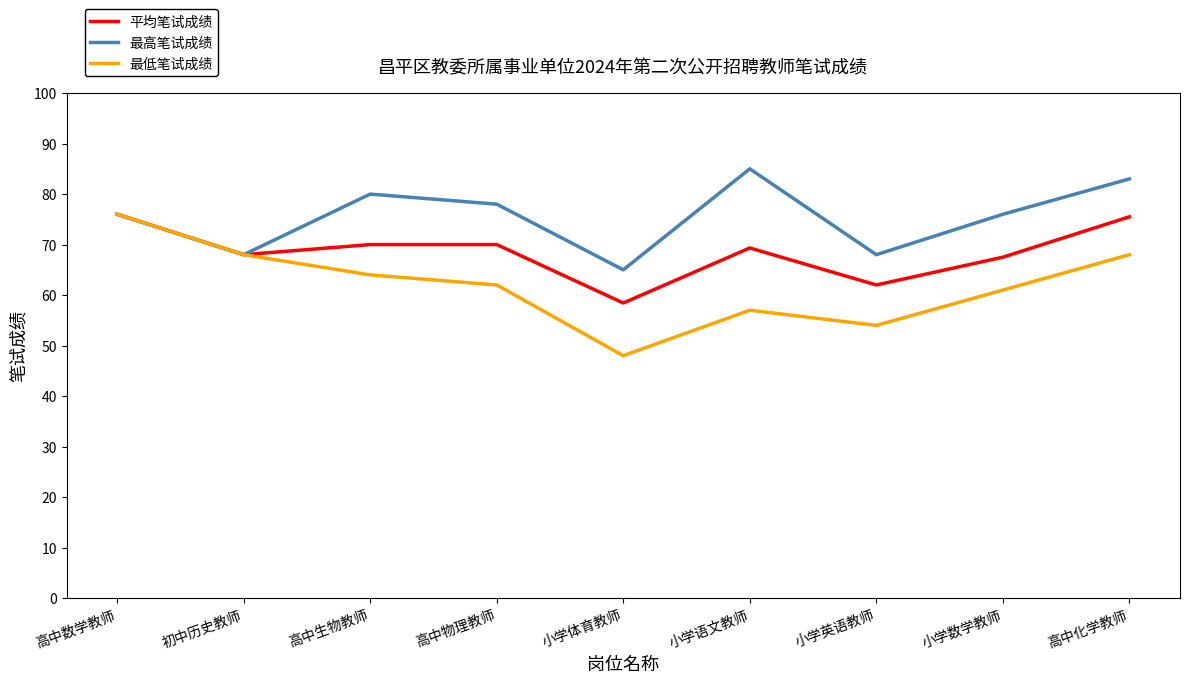

Which series has the largest total across all categories?

最高笔试成绩